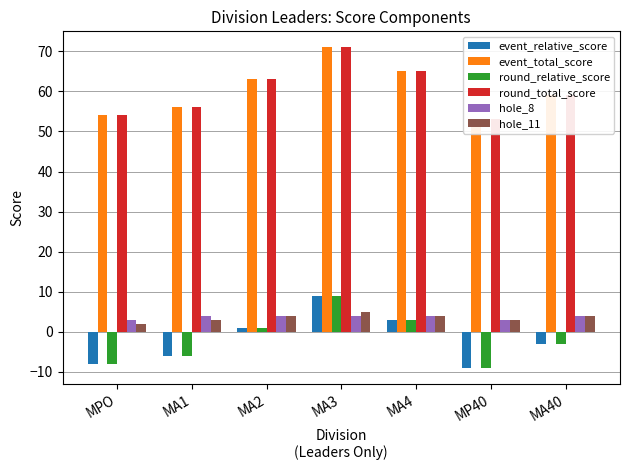

Read the hole_11 value at MA2.

4